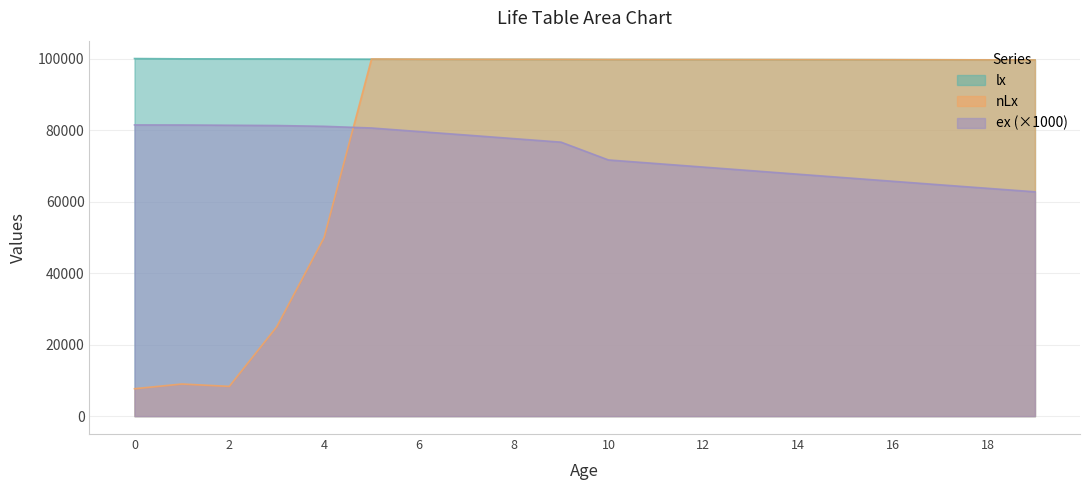

Reading right to left, list all the values displayed in this chart.

lx: 19=99613	18=99643	17=99666	16=99685	15=99700	14=99712	13=99722	12=99729	11=99736	10=99741	9=99769	8=99778	7=99790	6=99805	5=99826	4=99854	3=99894	2=99902	1=99920	0=100000
nLx: 19=99596	18=99628	17=99654	16=99675	15=99692	14=99706	13=99717	12=99726	11=99732	10=99738	9=99774	8=99784	7=99797	6=99816	5=99869	4=49920	3=24969	2=8325	1=8987	0=7668
ex: 19=62730	18=63710	17=64690	16=65680	15=66670	14=67660	13=68660	12=69650	11=70650	10=71640	9=76620	8=77610	7=78610	6=79590	5=80580	4=81050	3=81270	2=81350	1=81420	0=81440